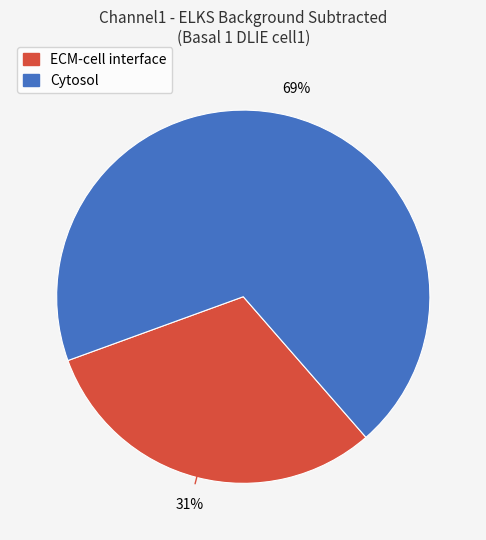

Combined, do Cytosol and ECM-cell interface account for over 50%?

Yes